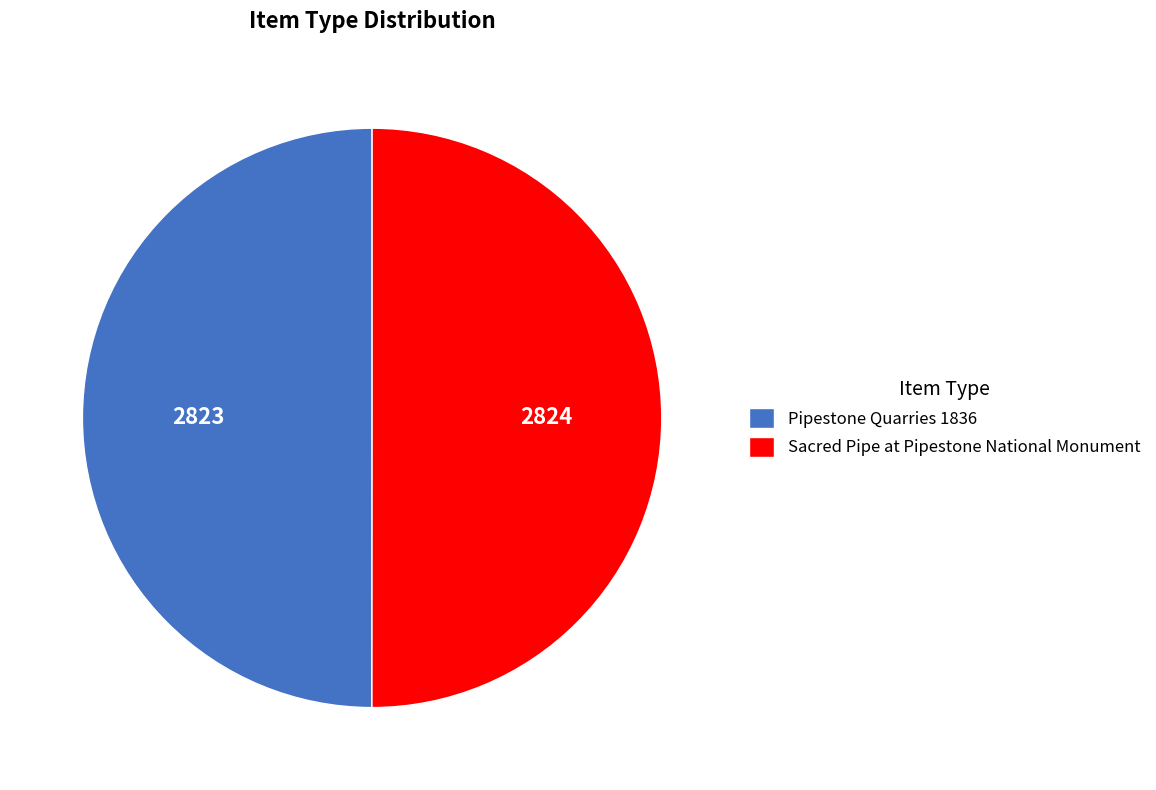

Do Sacred Pipe at Pipestone National Monument and Pipestone Quarries 1836 together represent more than half of the pie?

Yes